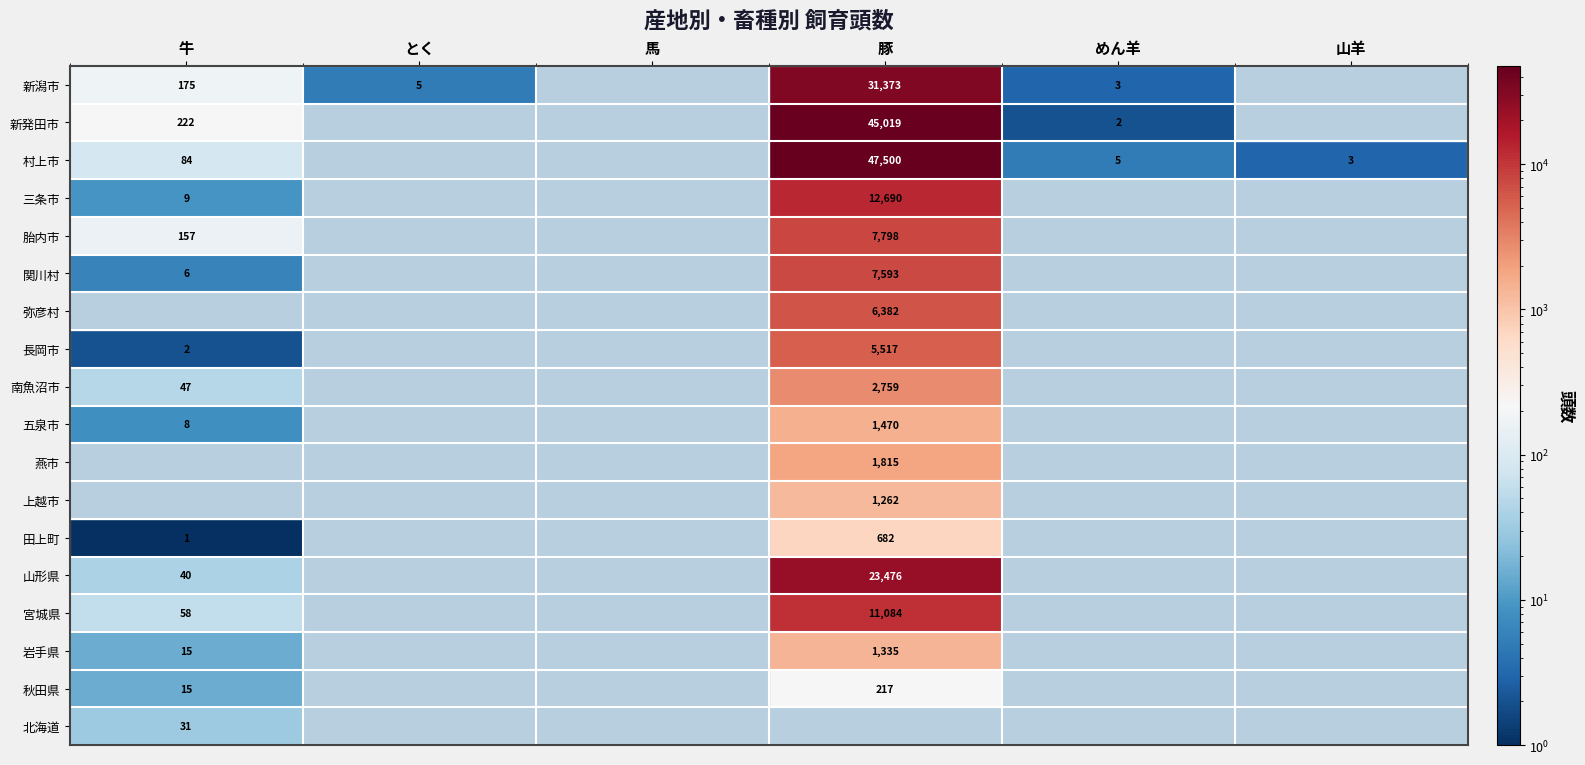

What is the total value across all series at 牛?

870